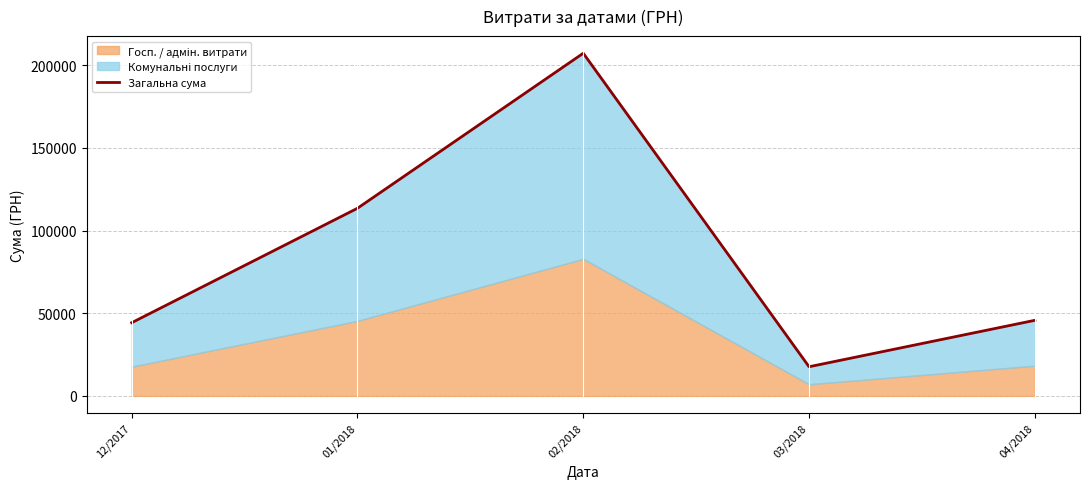

Rank the categories by value from lowest to highest.

03/2018, 12/2017, 04/2018, 01/2018, 02/2018